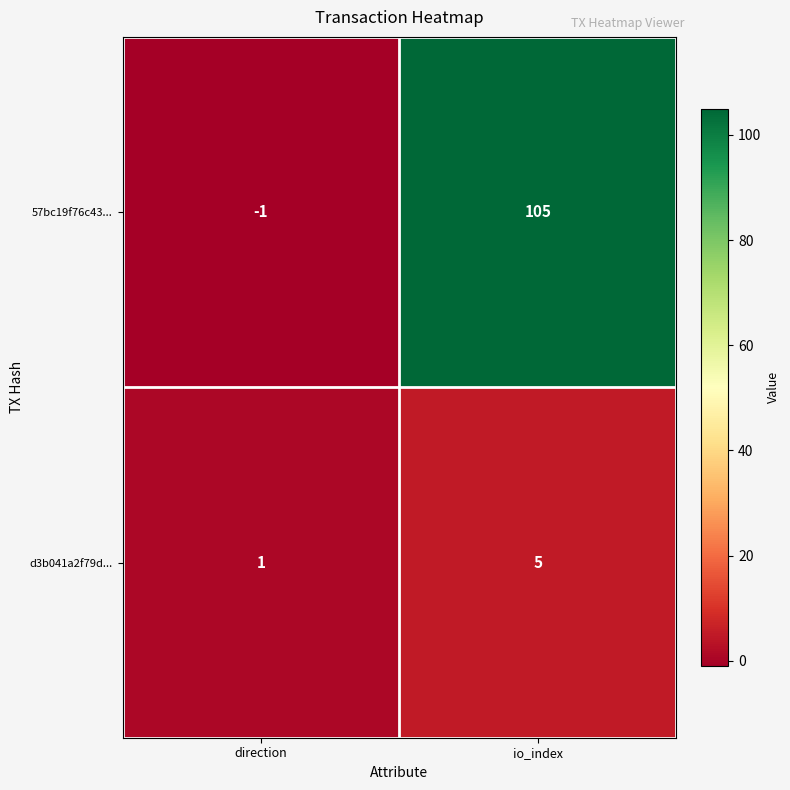

How many values in 57bc19f76c43... are above zero?

1